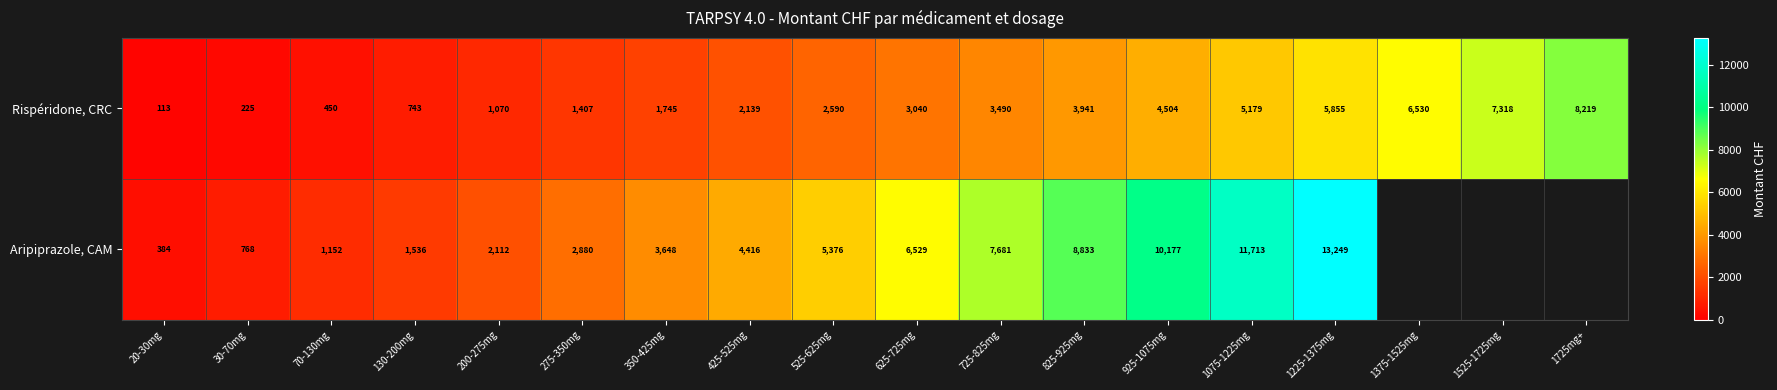

Between 825-925mg and 1075-1225mg, which series saw the biggest shift?

Aripiprazole, CAM